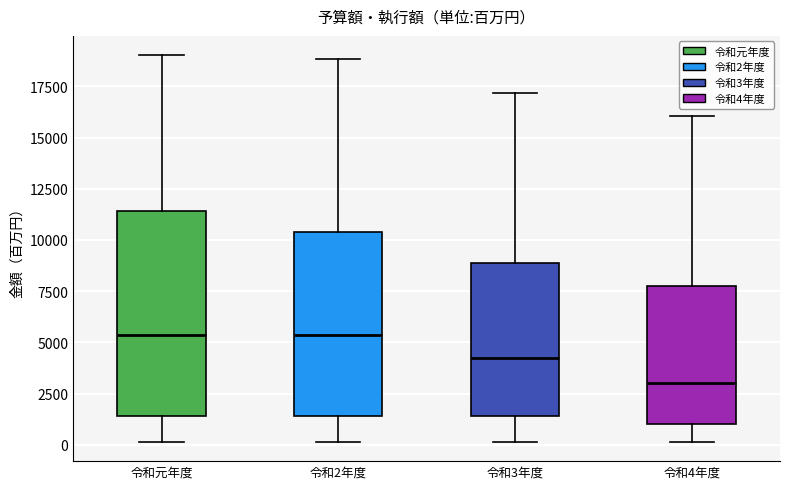

Reading left to right, read every box against the y-axis: the position of its median line, the range the box covers, and the ends of its whiskers. The values are not printed on the chart, so give them approximately, as read against the axis.

令和元年度: median 5500, box 1500 to 11500, whiskers 0 to 19000
令和2年度: median 5500, box 1500 to 10500, whiskers 0 to 19000
令和3年度: median 4000, box 1500 to 9000, whiskers 0 to 17000
令和4年度: median 3000, box 1000 to 7500, whiskers 0 to 16000